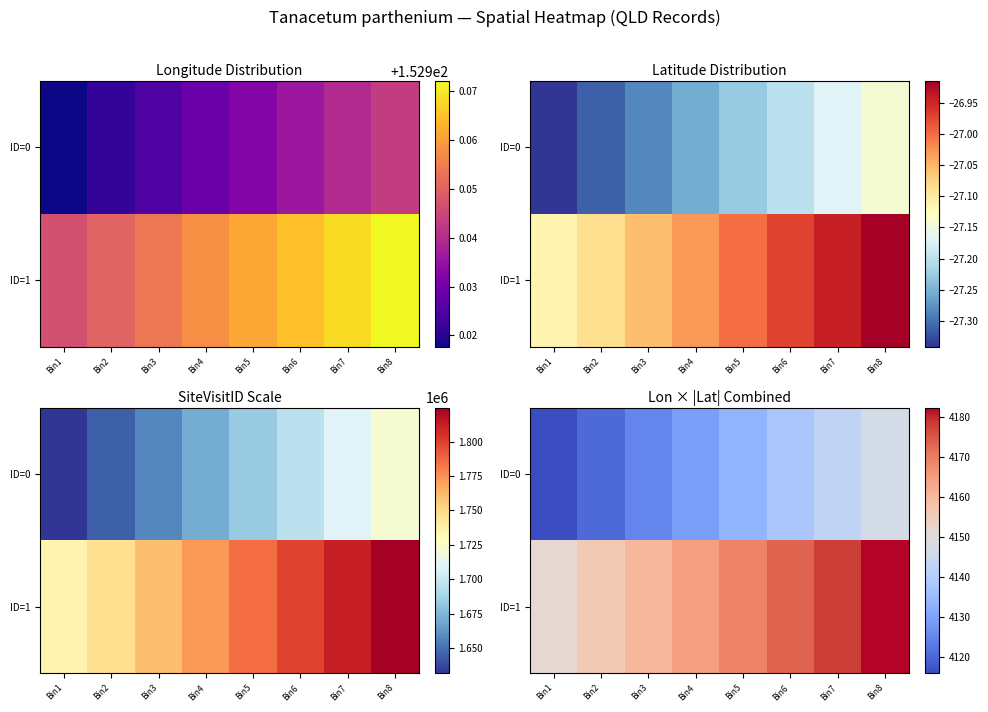

The value of ID=1 at Bin7 is 6209.5. True or false?

False